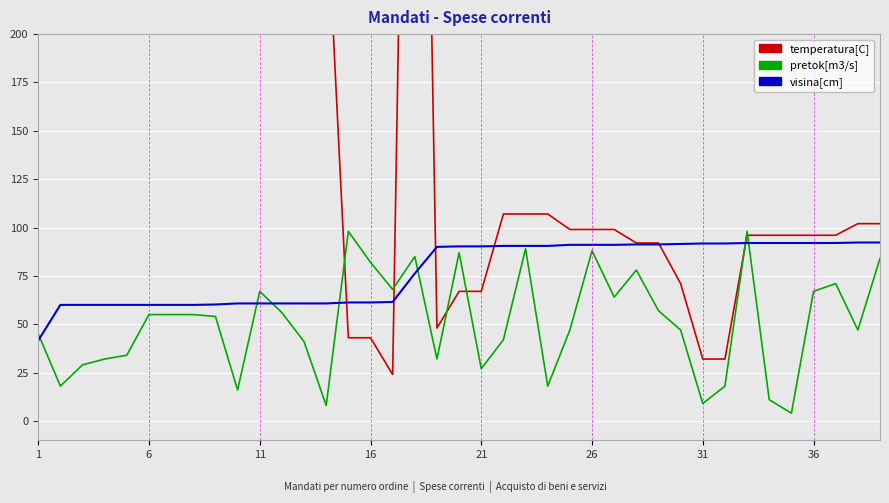

At which label is visina[cm] closest to 66?

16